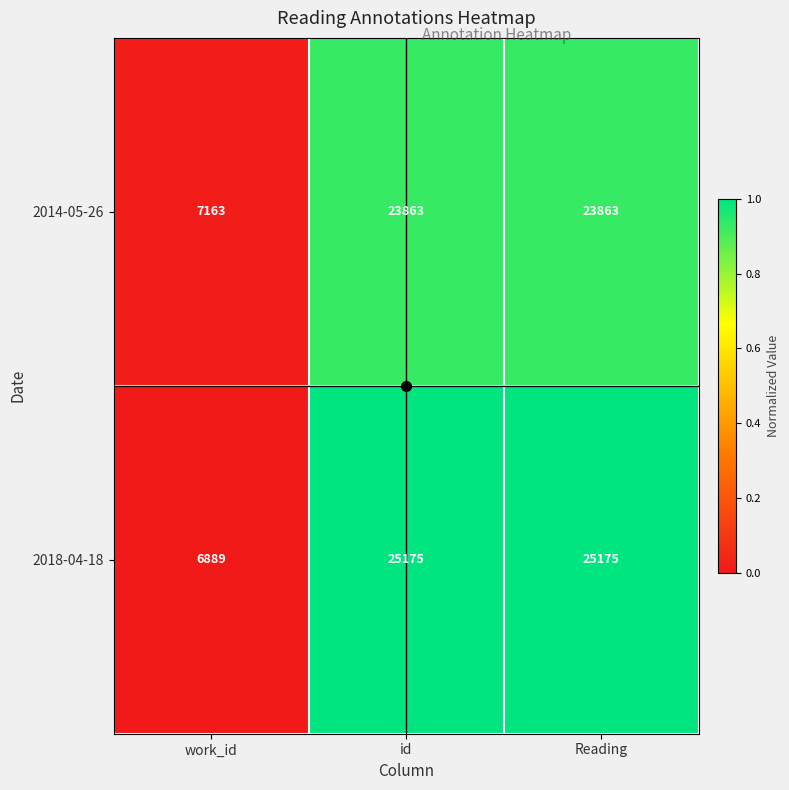

Which series has the largest total across all categories?

2018-04-18